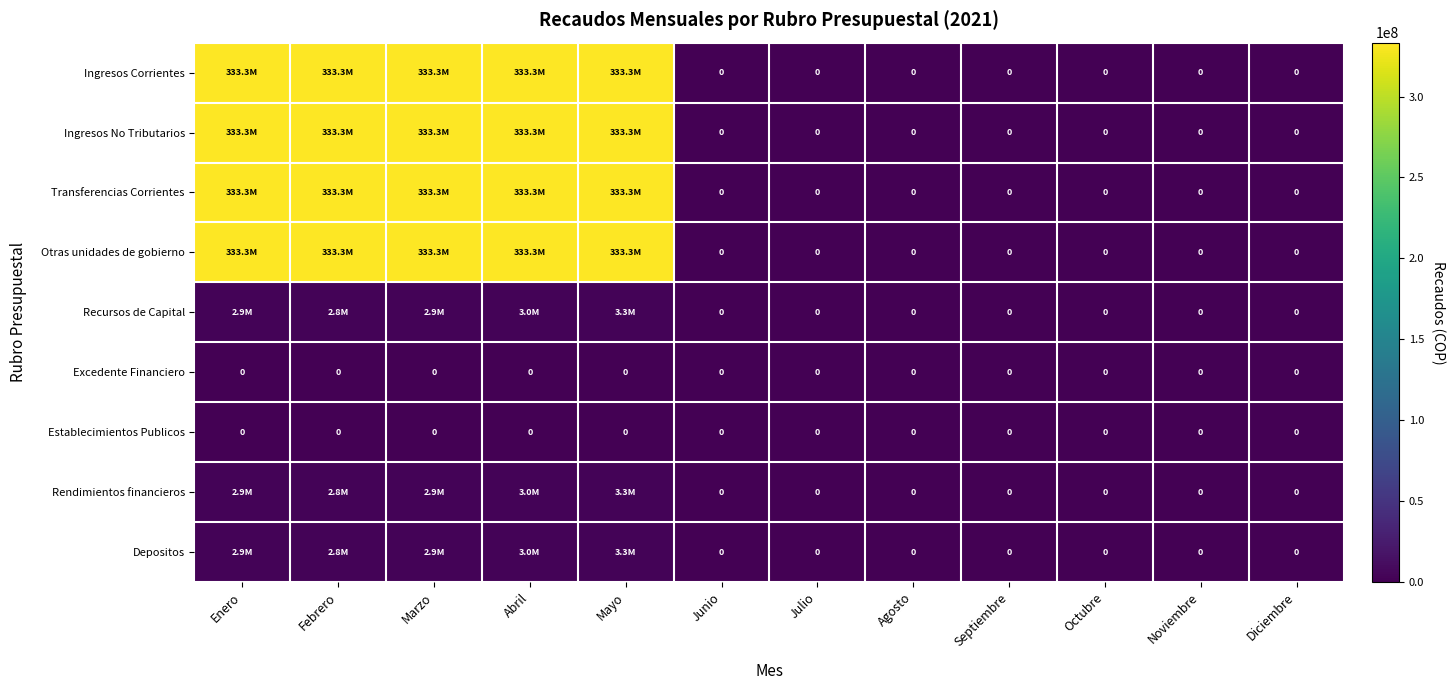

The Ingresos Corrientes series shows 174281699.6 at Julio. True or false?

False